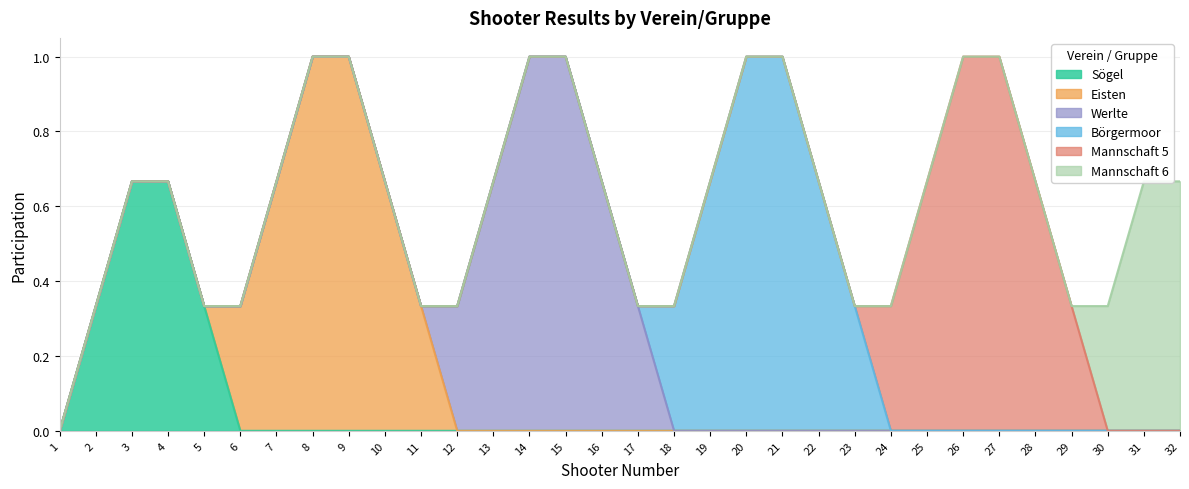

How many series are shown in this chart?

6